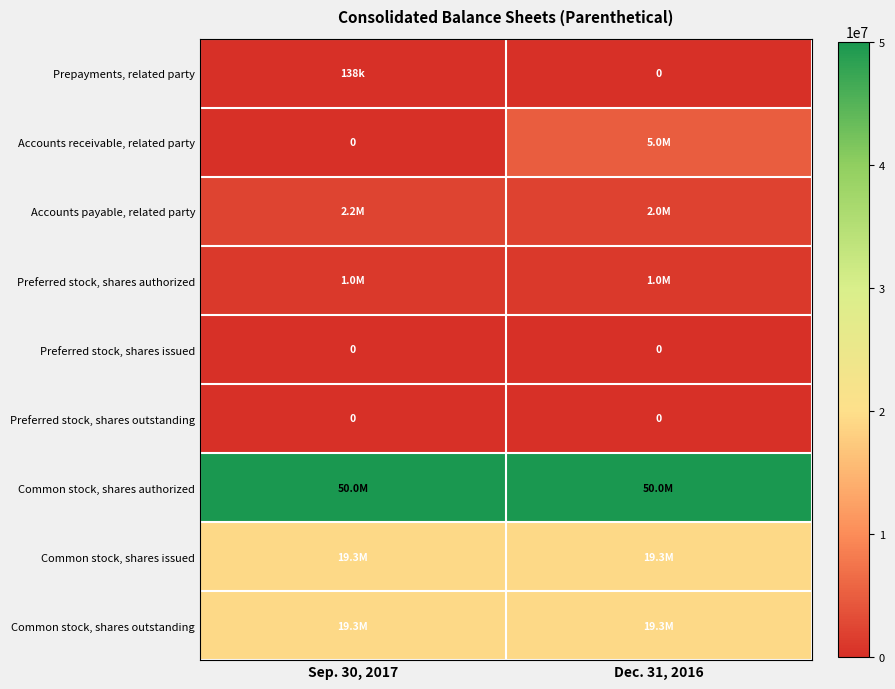

The Preferred stock, shares issued series shows 0 at Sep. 30, 2017. True or false?

True